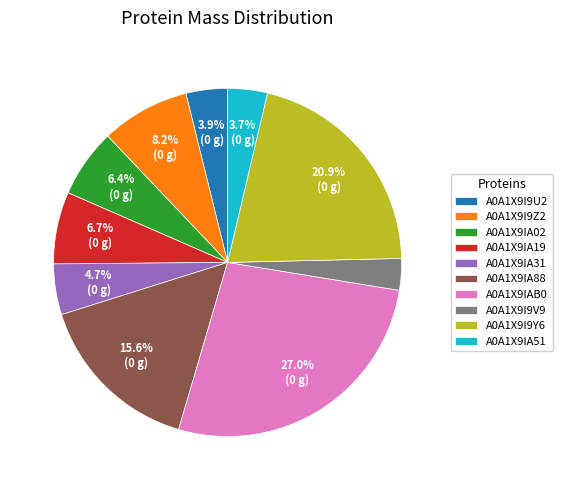

Which has a higher value, A0A1X9IAB0 or A0A1X9IA51?

A0A1X9IAB0